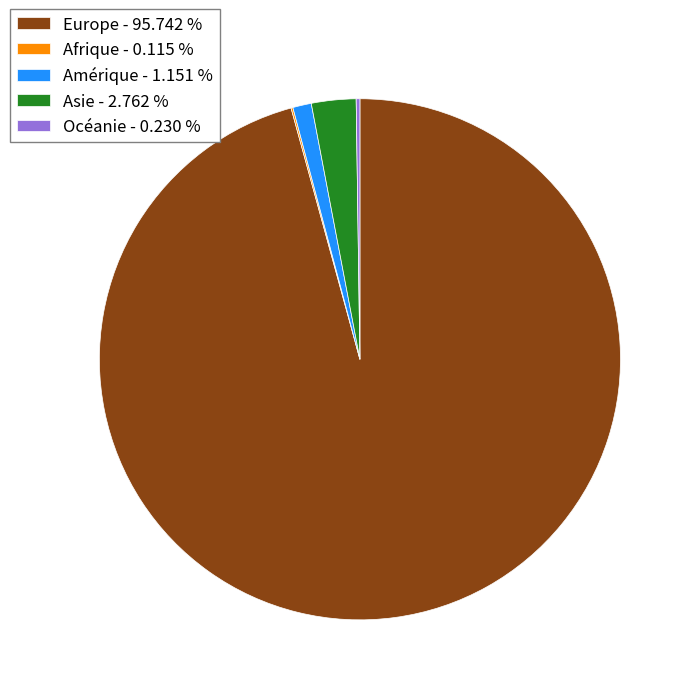

Which has a higher value, Europe - 95.742 % or Asie - 2.762 %?

Europe - 95.742 %